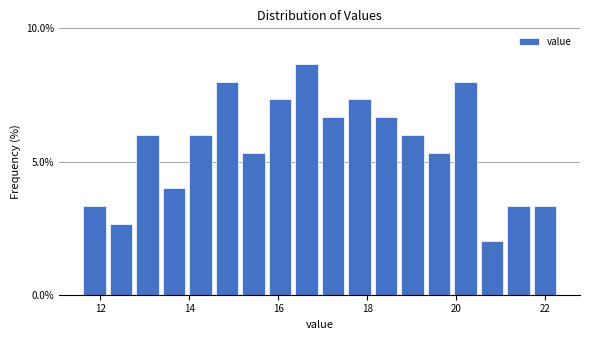

Around what value on the x-axis is the tallest bar? Give the approximate position of its centre, as read against the axis.

16.6